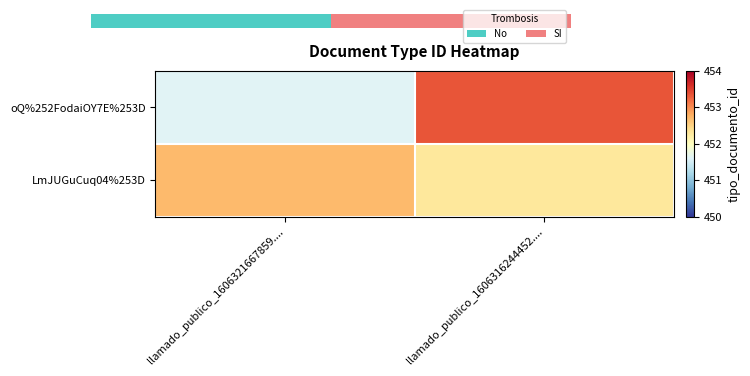

Where is LmJUGuCuq04%253D nearest to the value 452?

llamado_publico_1606316244452....